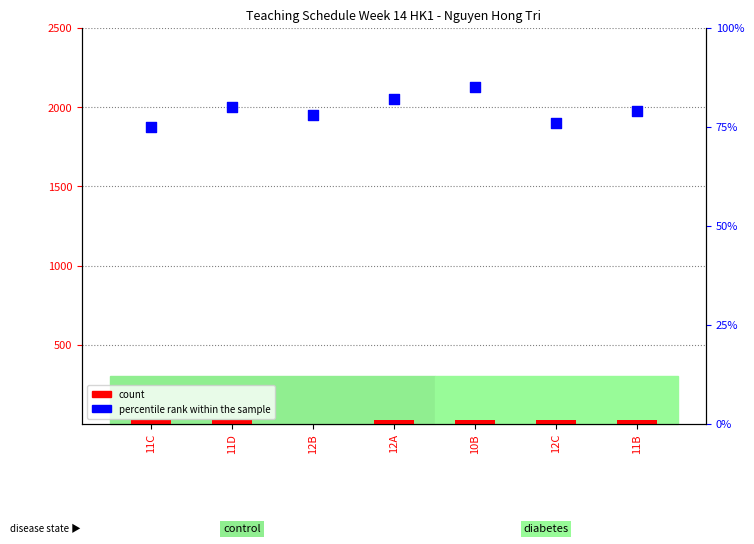

Is the value of count at 11B greater than the value of percentile rank within the sample at 10B?

No